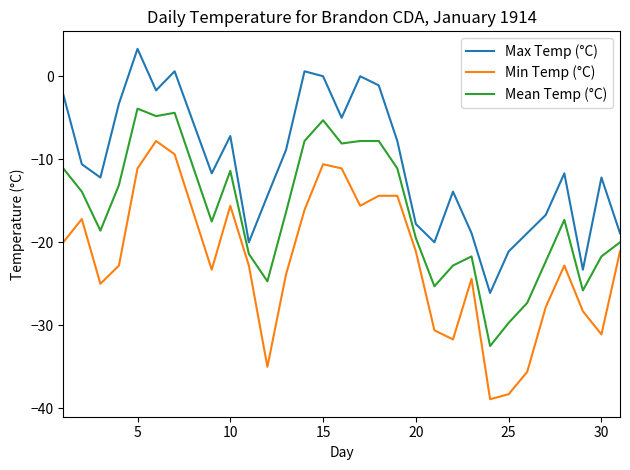

List the series in order of their overall mean, lowest first.

Min Temp (°C), Mean Temp (°C), Max Temp (°C)